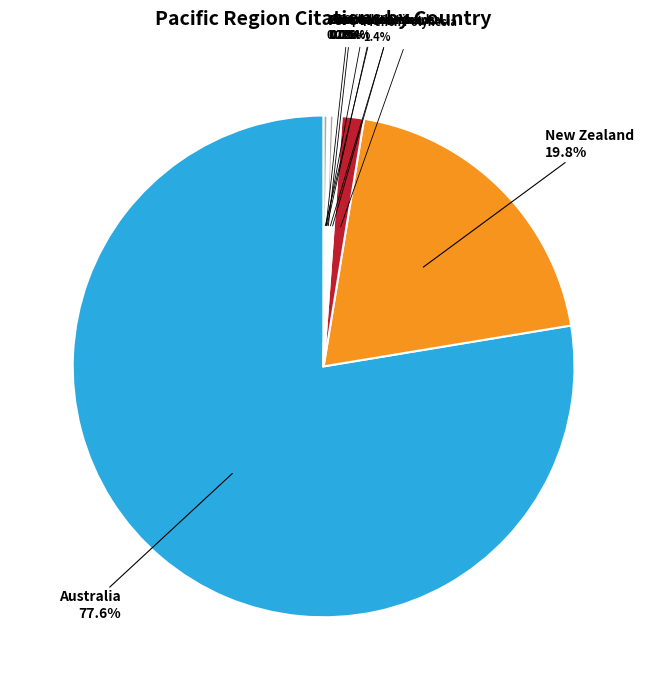

Between Solomon Islands and New Zealand, which is larger?

New Zealand